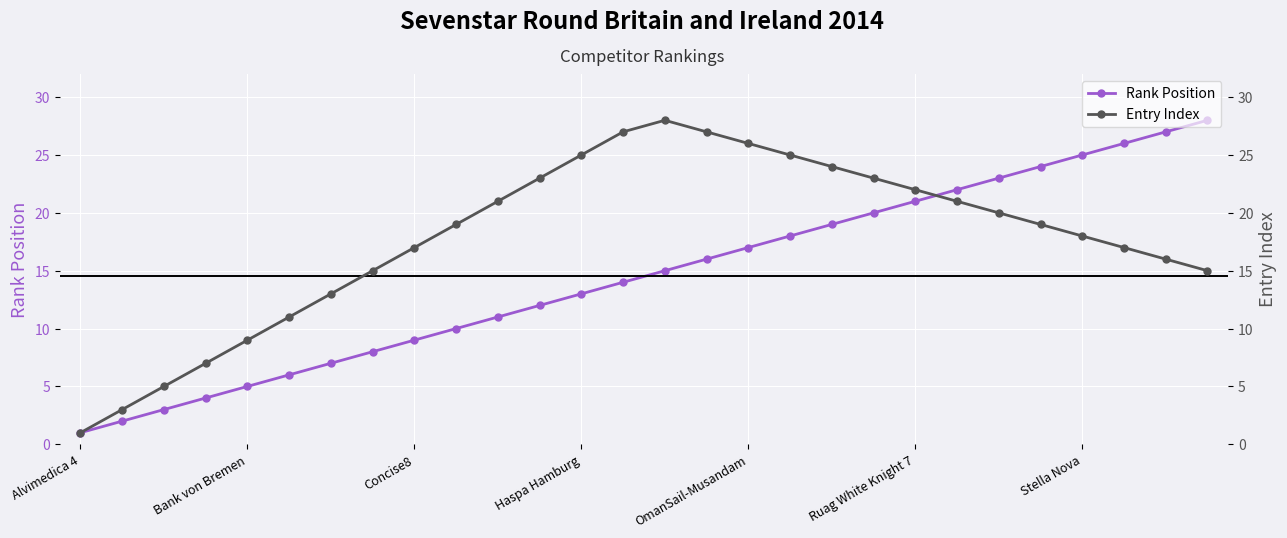

Which series has the largest total across all categories?

Entry Index